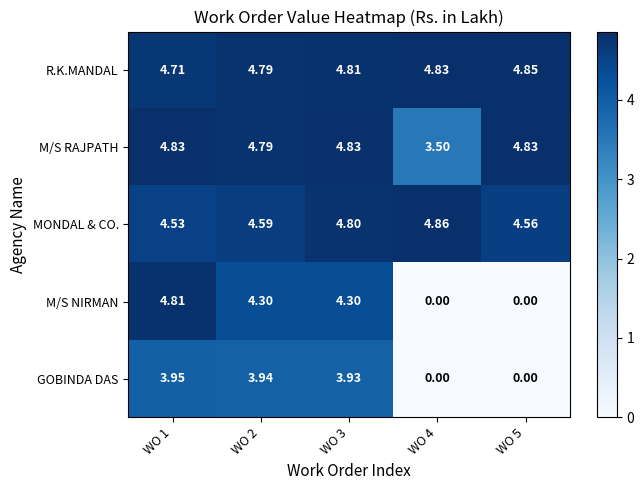

Rank the series by their maximum value, from highest to lowest.

MONDAL & CO., R.K.MANDAL, M/S RAJPATH, M/S NIRMAN, GOBINDA DAS